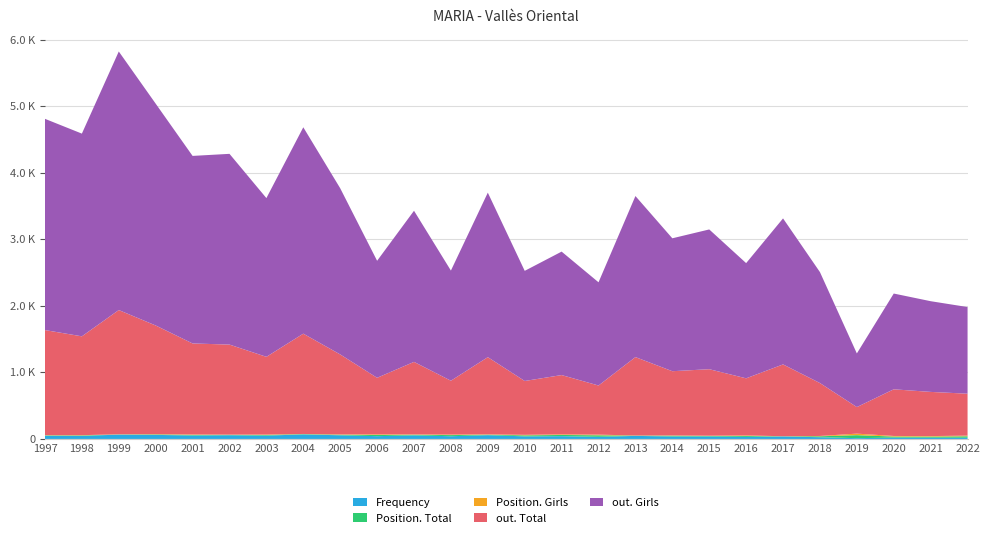

Reading left to right, what are all the values shown in this chart?

Frequency: 49	46	65	61	52	56	50	69	55	42	54	41	57	39	42	32	46	37	37	31	38	26	12	20	19	18
Position. Total: 5	7	3	7	9	6	10	4	8	18	9	17	7	15	18	23	4	12	8	14	2	14	45	16	16	22
Position. Girls: 4	4	2	4	6	3	6	2	5	9	5	8	5	8	9	10	2	4	4	8	1	5	23	9	8	10
out. Total: 1578	1485	1867	1633	1368	1353	1168	1507	1202	850	1090	809	1160	809	891	738	1178	965	999	858	1079	795	399	701	664	630
out. Girls: 3174	3046	3885	3333	2818	2866	2385	3101	2497	1758	2271	1655	2472	1655	1855	1551	2420	1997	2100	1731	2194	1667	806	1439	1363	1302